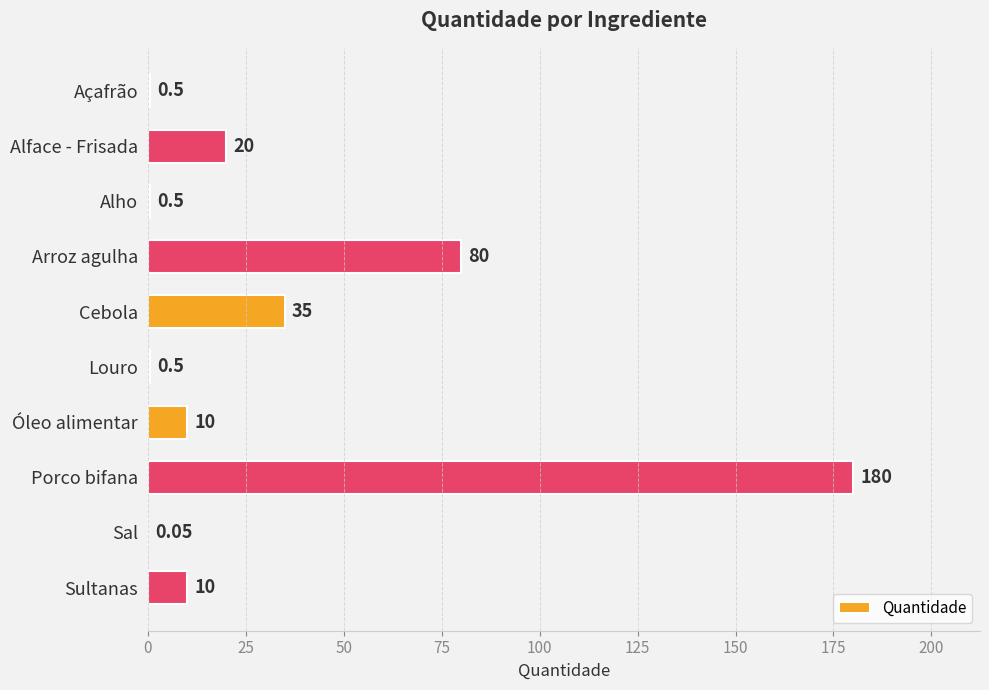

Between Óleo alimentar and Cebola, which is larger?

Cebola